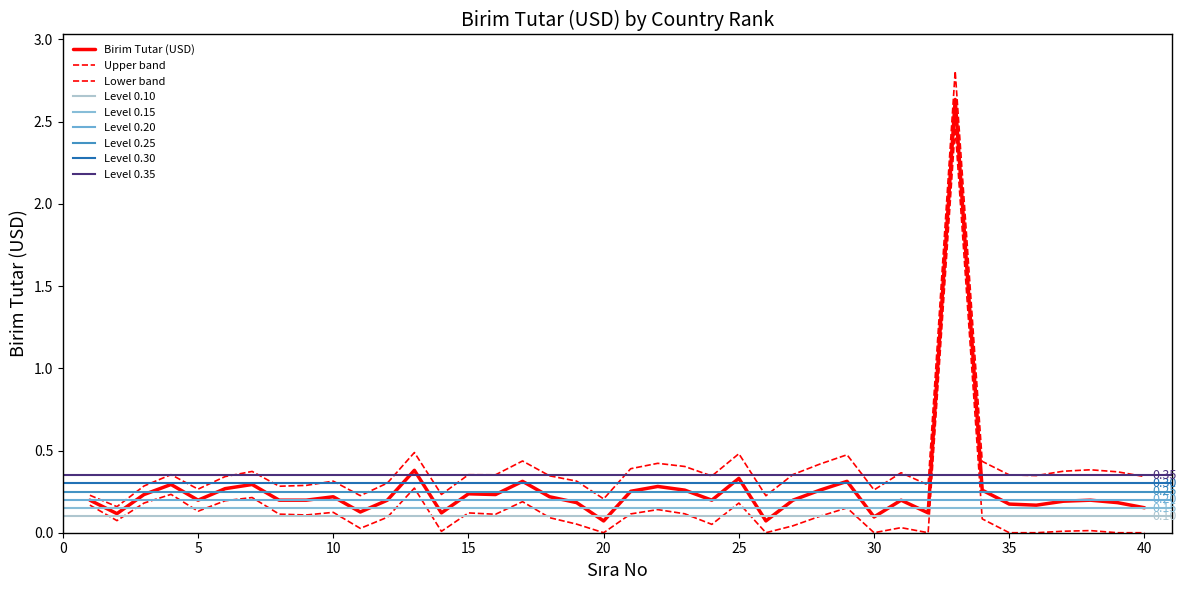

Which has a higher value, 39 or 27?

27